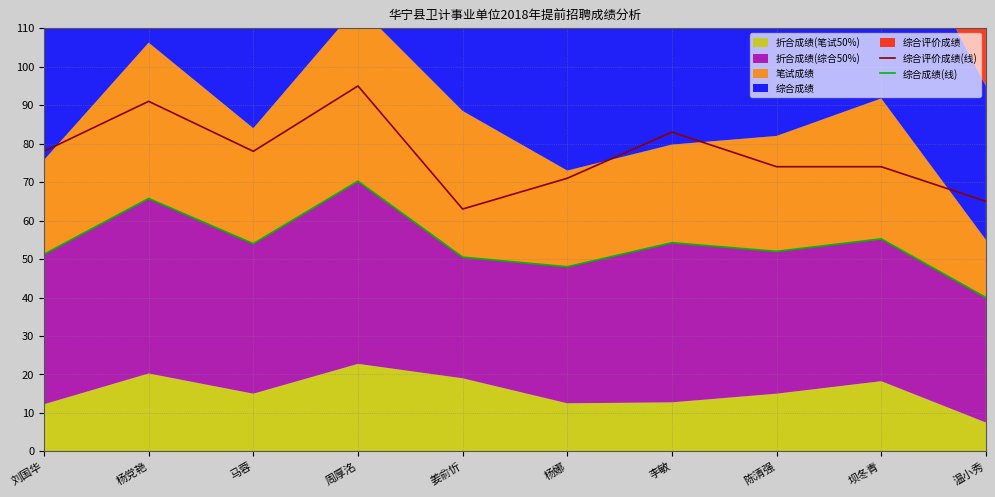

How many categories are shown in the chart?

10